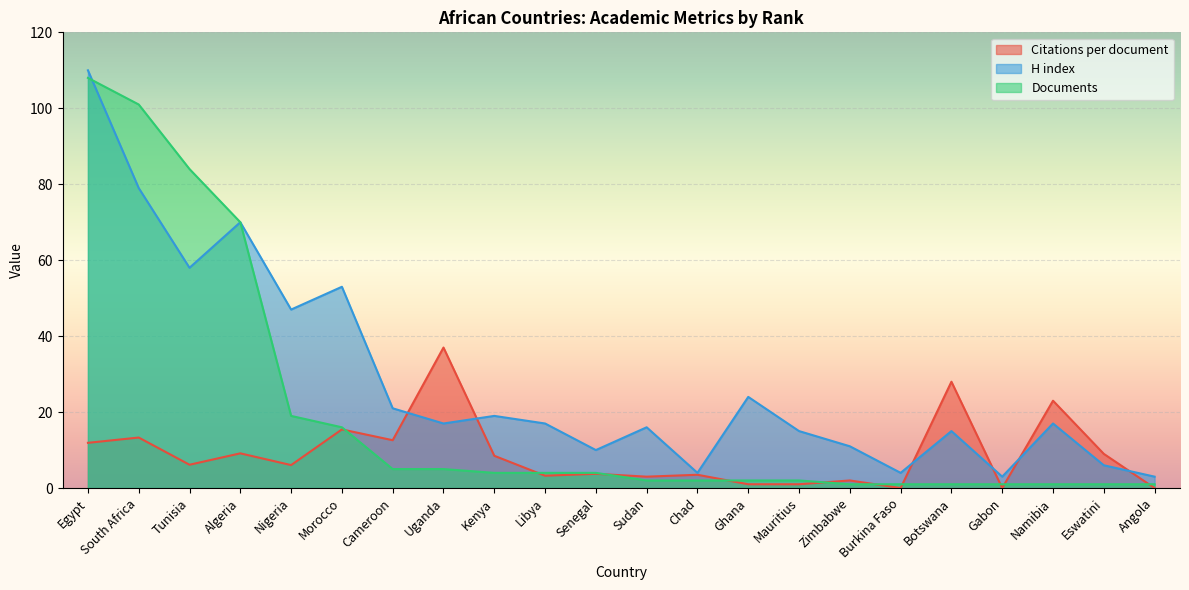

What is the spread (max minus min) of values at Nigeria?

41.0